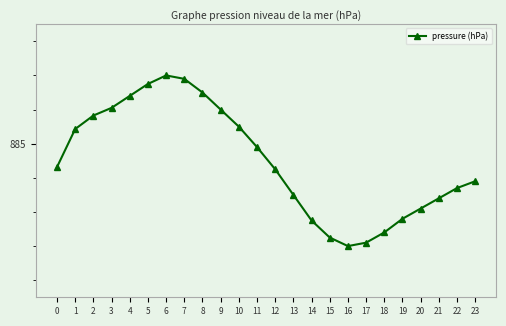

What is the smallest value displayed?

884.4